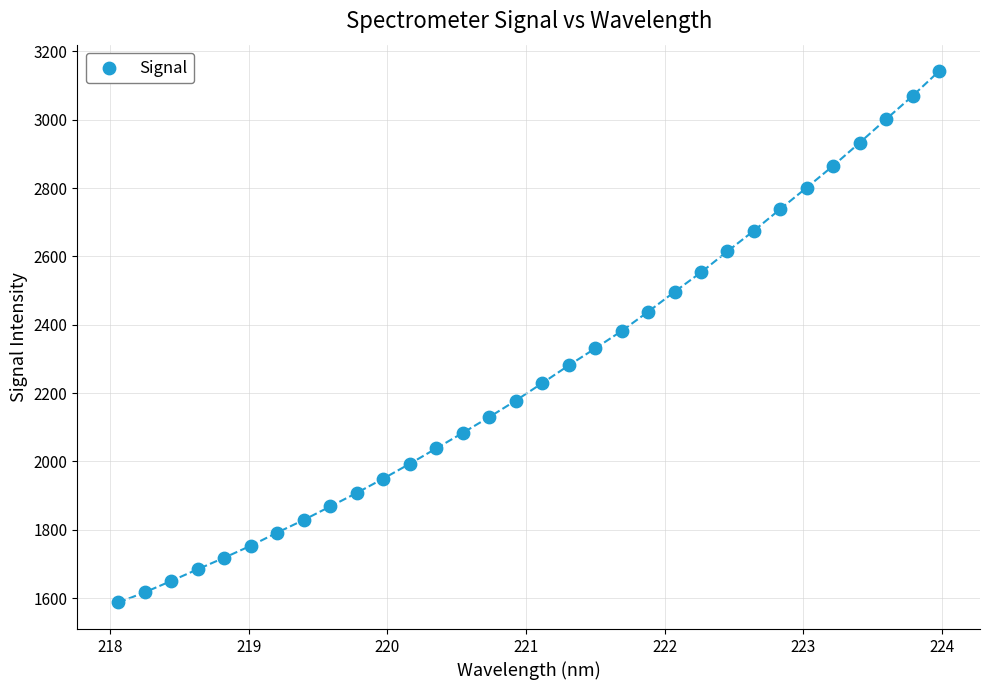

What is the range of X values (max minus min)?

5.9